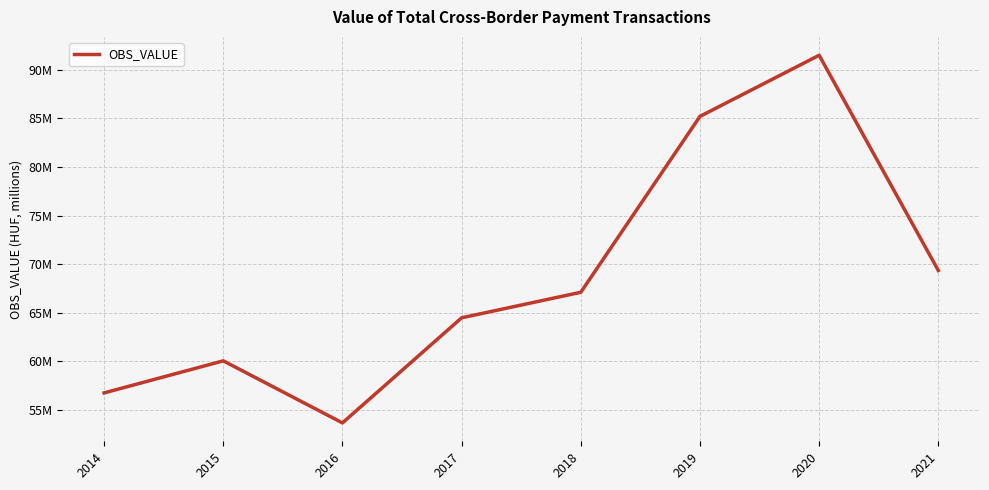

What is the difference between the second highest and minimum values?

31544400.0